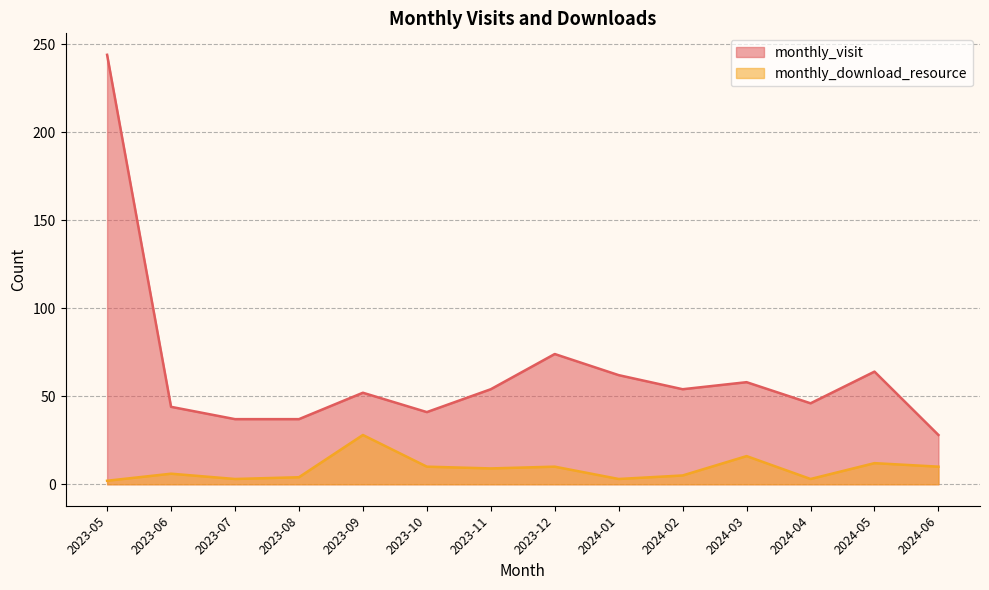

Which series changed the most between 2024-01 and 2024-05?

monthly_download_resource